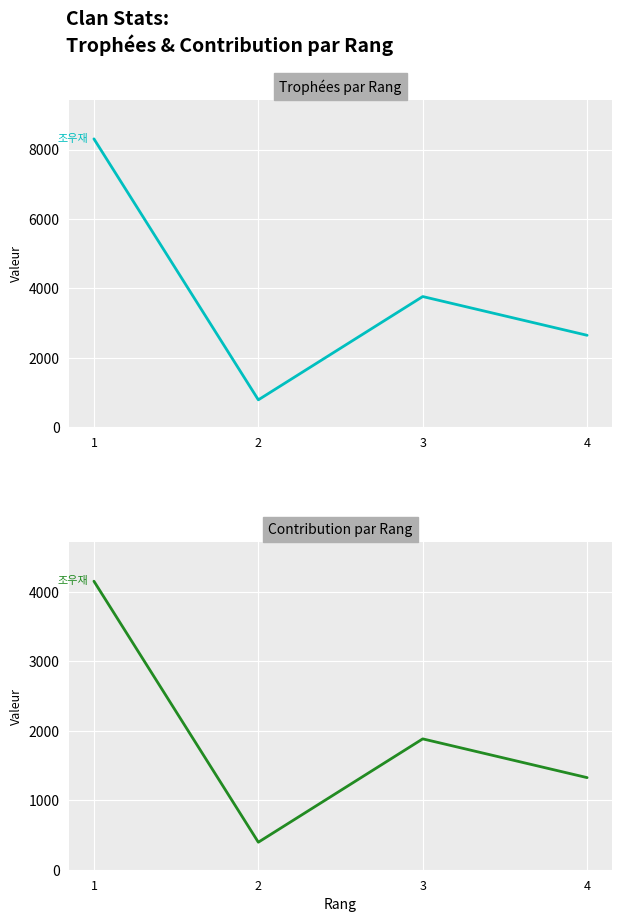

List the labels in order of Trophées value, largest first.

1, 3, 4, 2